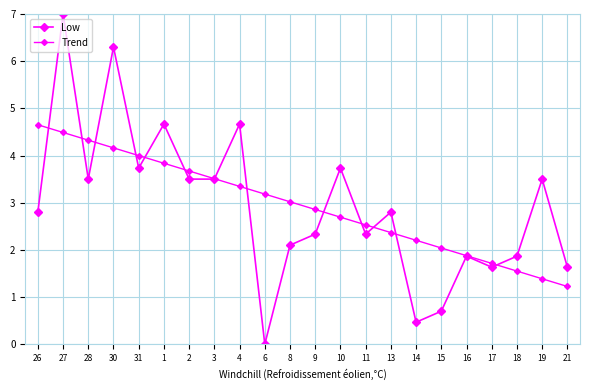

How many values in the Trend series are below 3?

11